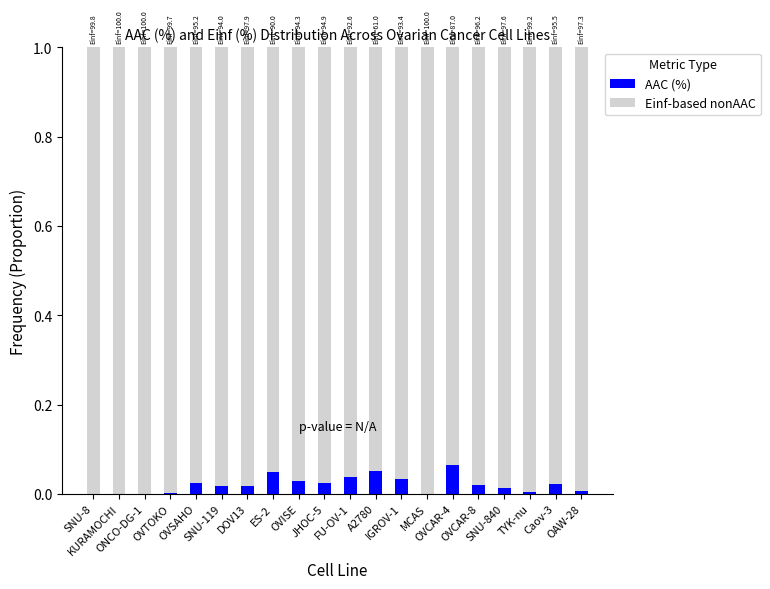

Which series has the largest range (max minus min)?

AAC (%)